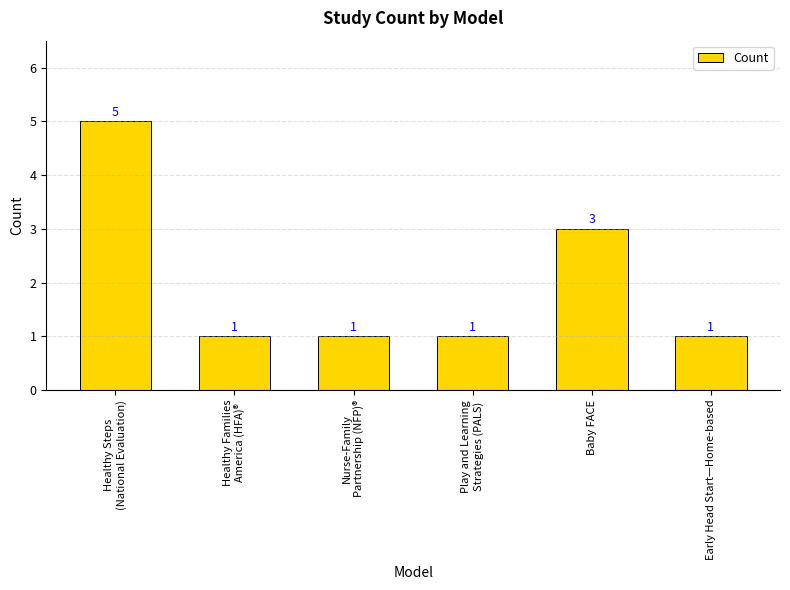

Which has a higher value, Healthy Steps
(National Evaluation) or Early Head Start—Home-based?

Healthy Steps
(National Evaluation)